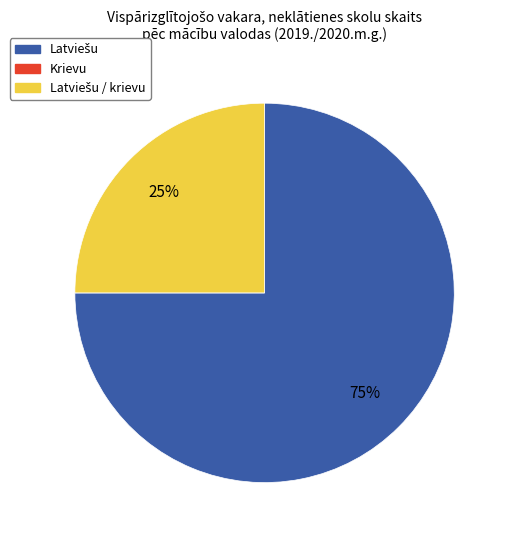

Is there a majority slice in this chart?

Yes